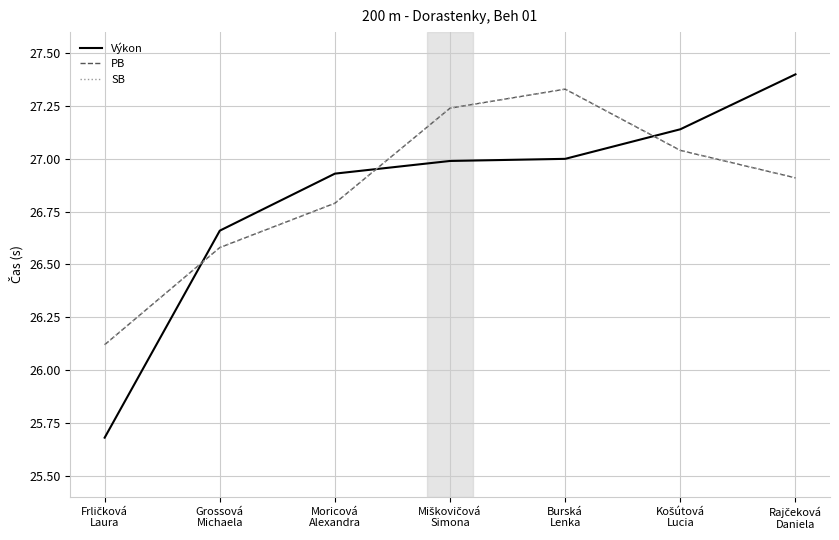

What is the difference between the Výkon values at Grossová
Michaela and Burská
Lenka?

0.3